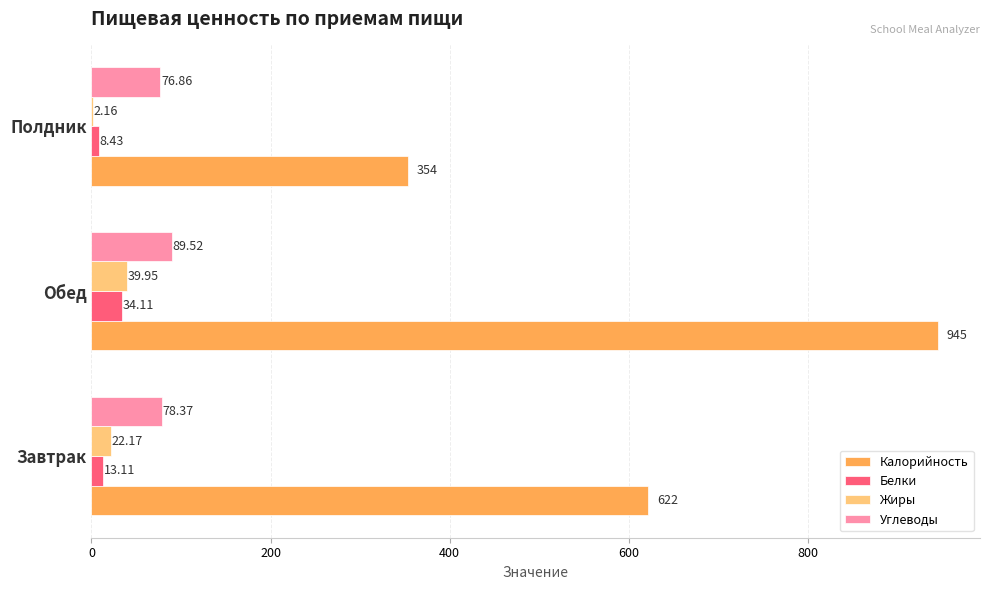

What is the sum of the Калорийность values at Полдник and Обед?

1299.0